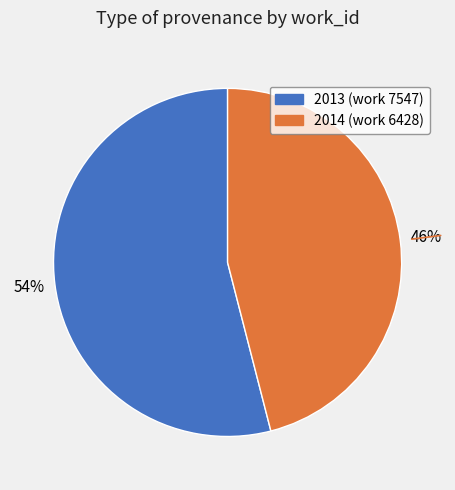

To the nearest percent, what is the difference between the largest and smallest slice percentages?

8%